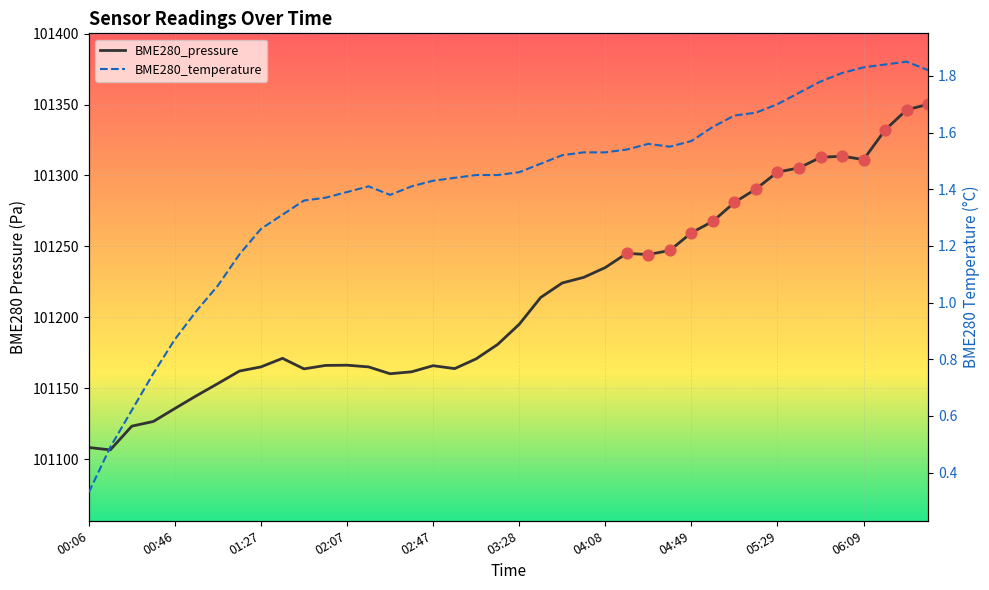

Which series has the largest total across all categories?

BME280_pressure